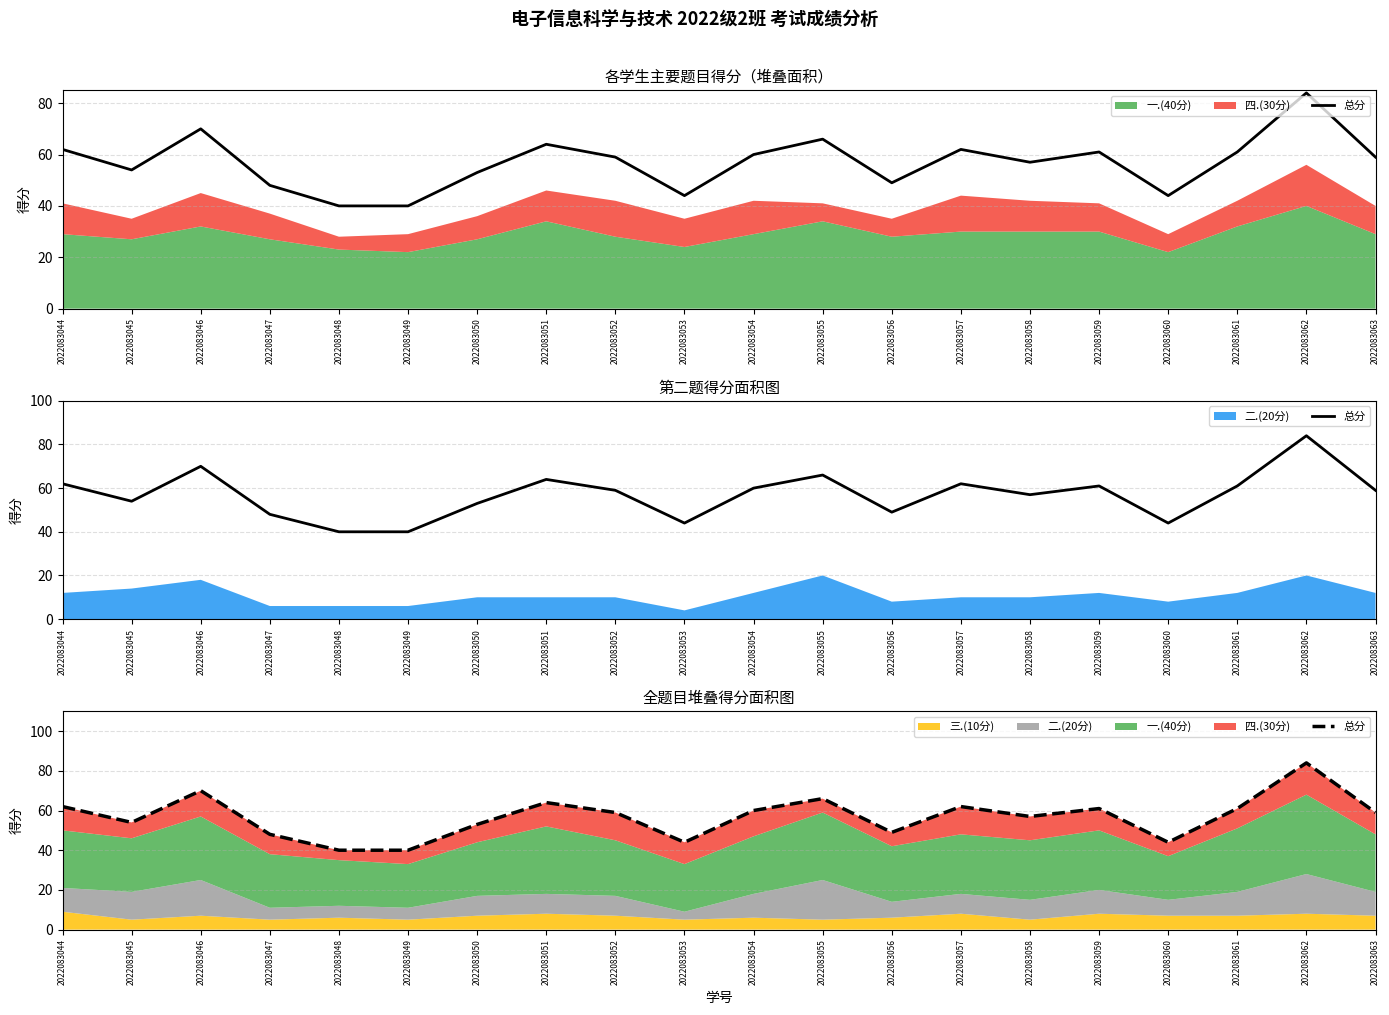

How many lines are shown in the chart?

1